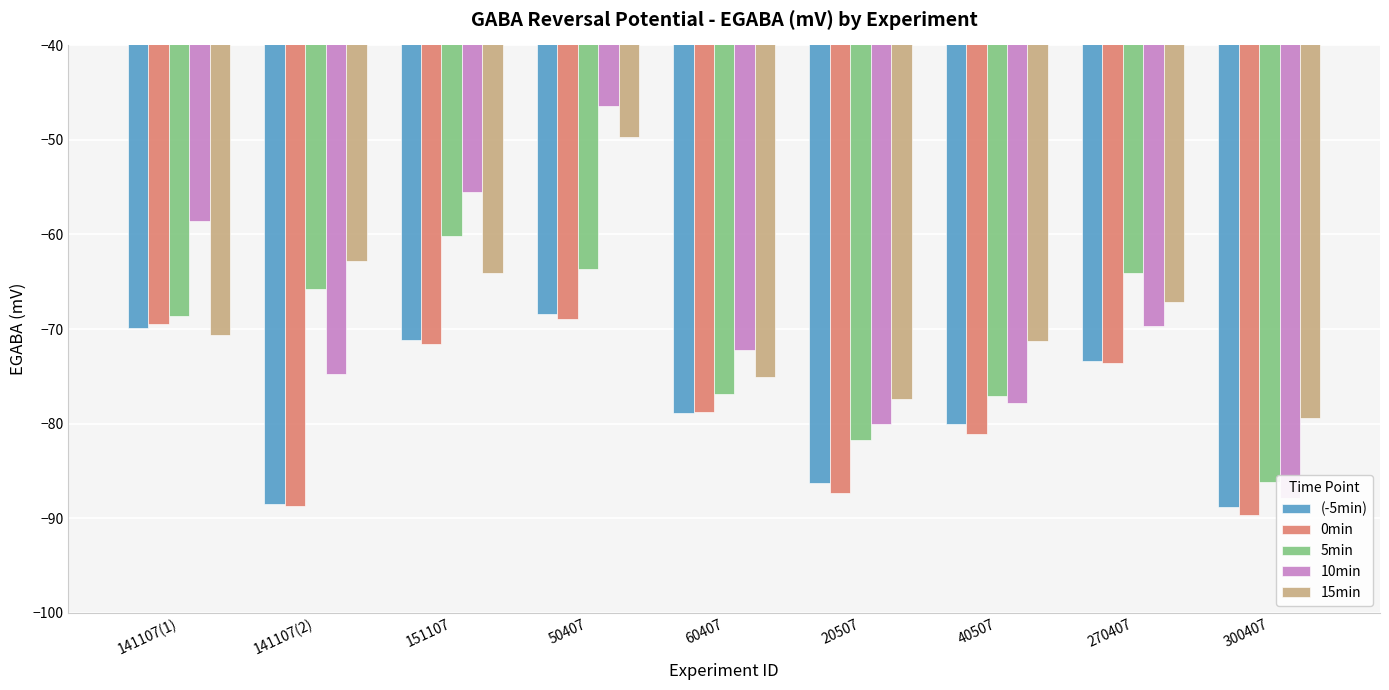

What is the difference between the maximum and minimum values in the 10min series?

41.4